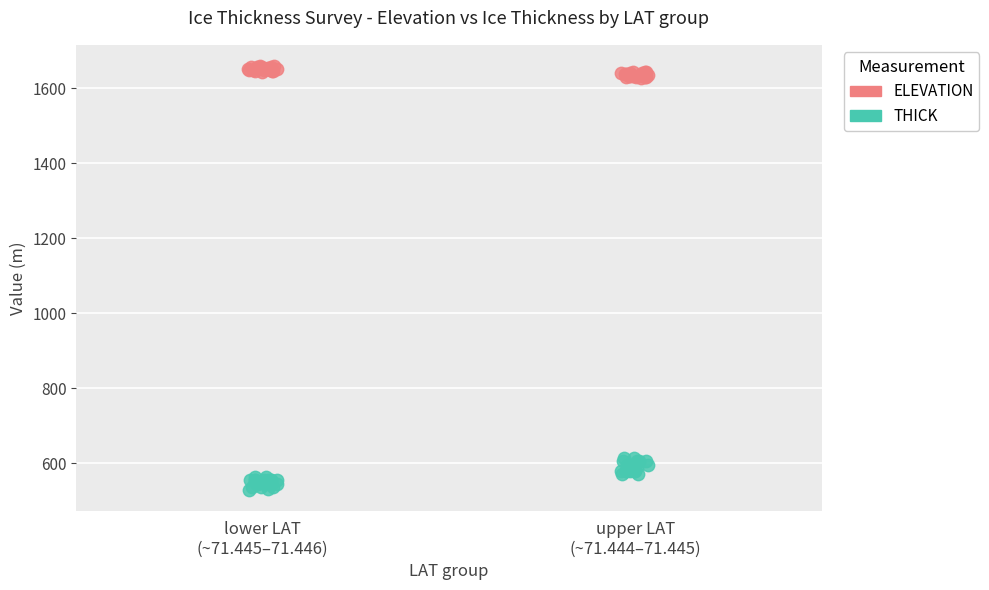

Which series contains the highest Y value?

ELEVATION